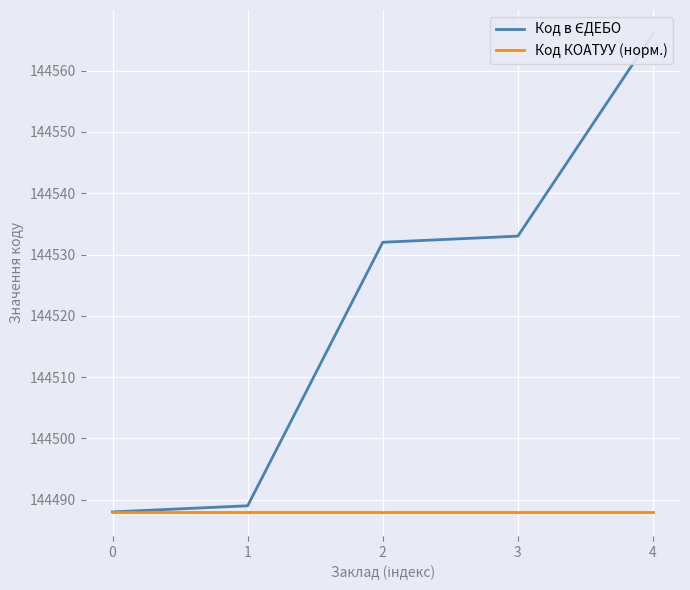

Is the value of Код в ЄДЕБО at 3 greater than the value of Код КОАТУУ (норм.) at 4?

Yes